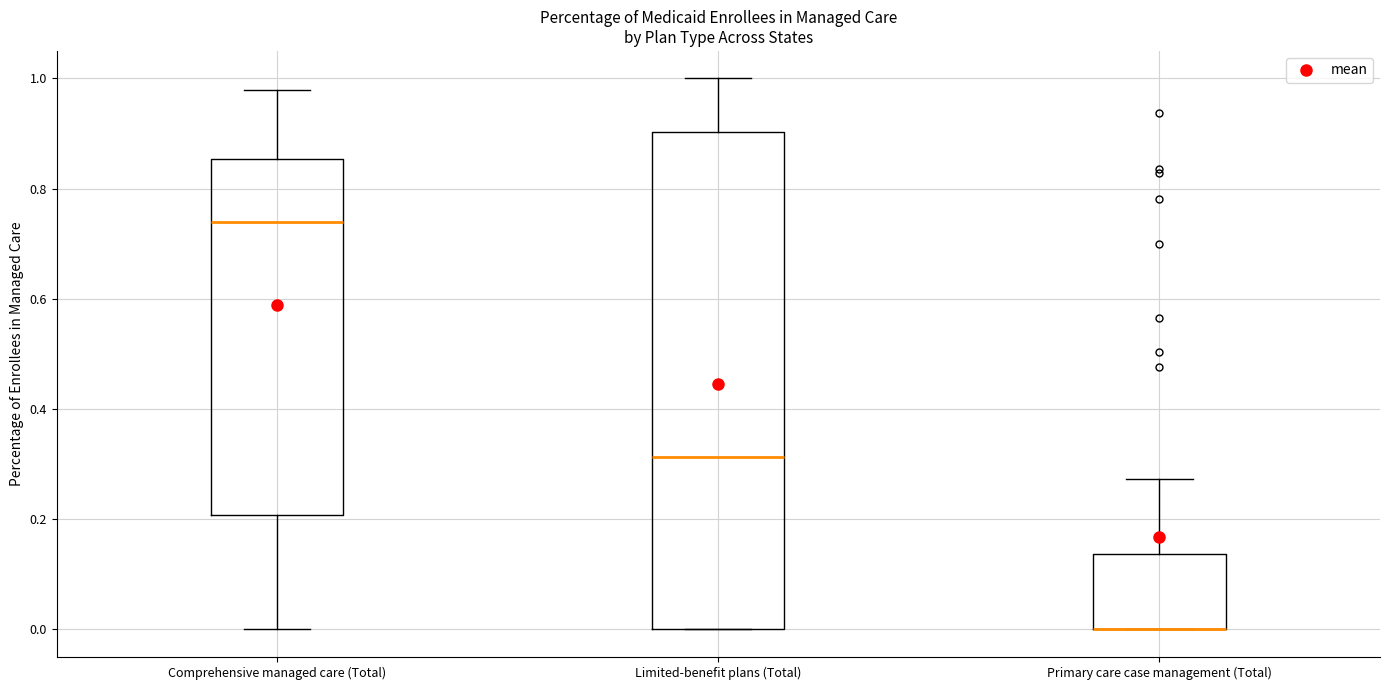

Reading left to right, transcribe this box plot: for each box, give where its median line is, the range the box spans, and where its two whiskers end, as read against the y-axis. The values are not printed on the chart, so give them approximately, as read against the axis.

Comprehensive managed care (Total): median 0.74, box 0.20 to 0.86, whiskers 0.00 to 0.98
Limited-benefit plans (Total): median 0.32, box 0.00 to 0.90, whiskers 0.00 to 1.00
Primary care case management (Total): median 0.00 (drawn on the box's lower edge), box 0.00 to 0.14, whiskers 0.00 to 0.28